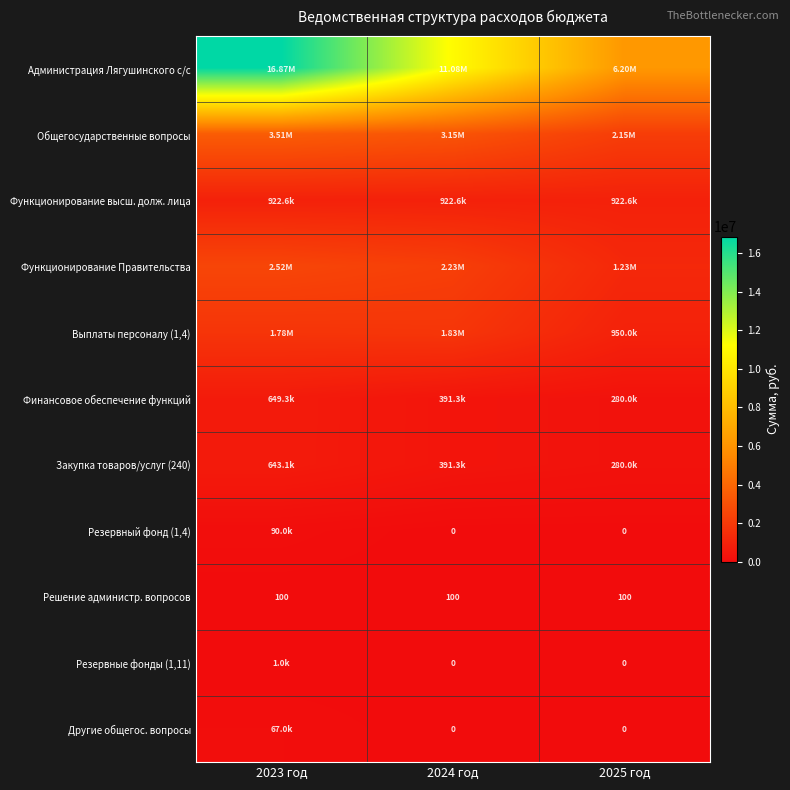

How many data points does each series have?

3